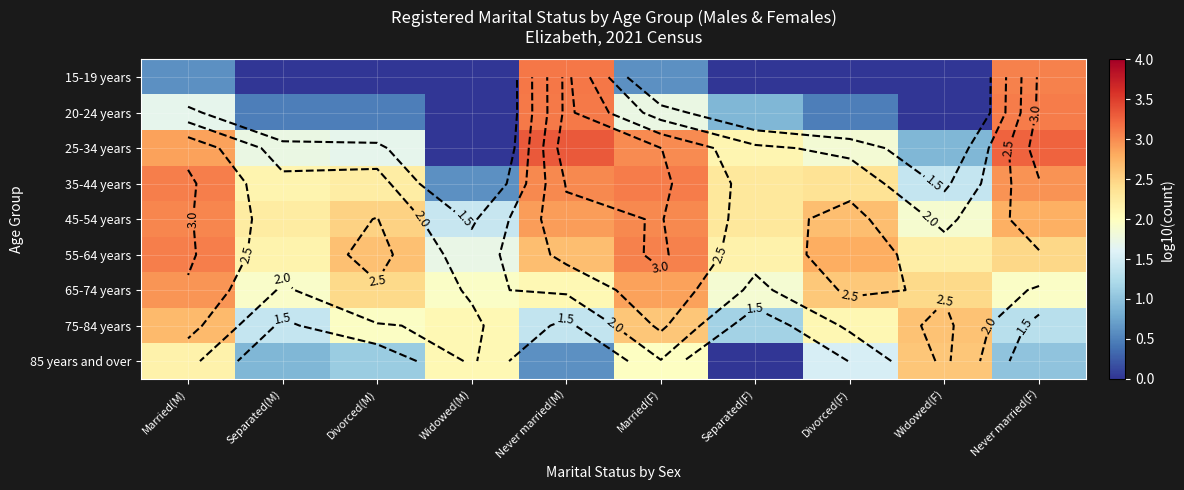

At Widowed(F), list the series in order from smallest to largest.

15-19 years, 20-24 years, 25-34 years, 35-44 years, 45-54 years, 55-64 years, 65-74 years, 85 years and over, 75-84 years